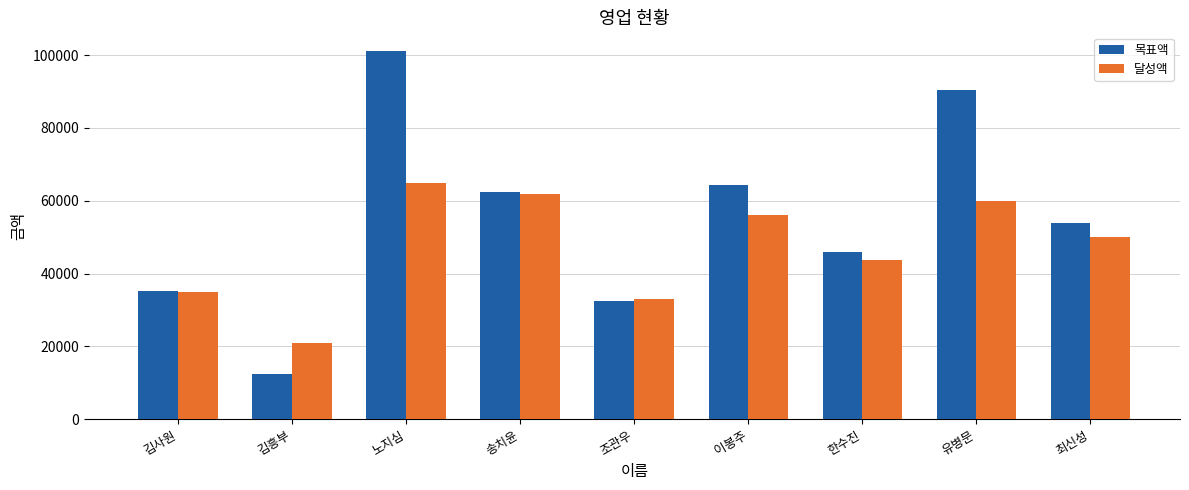

True or false: 달성액 has a value of 48231 at 조관우.

False